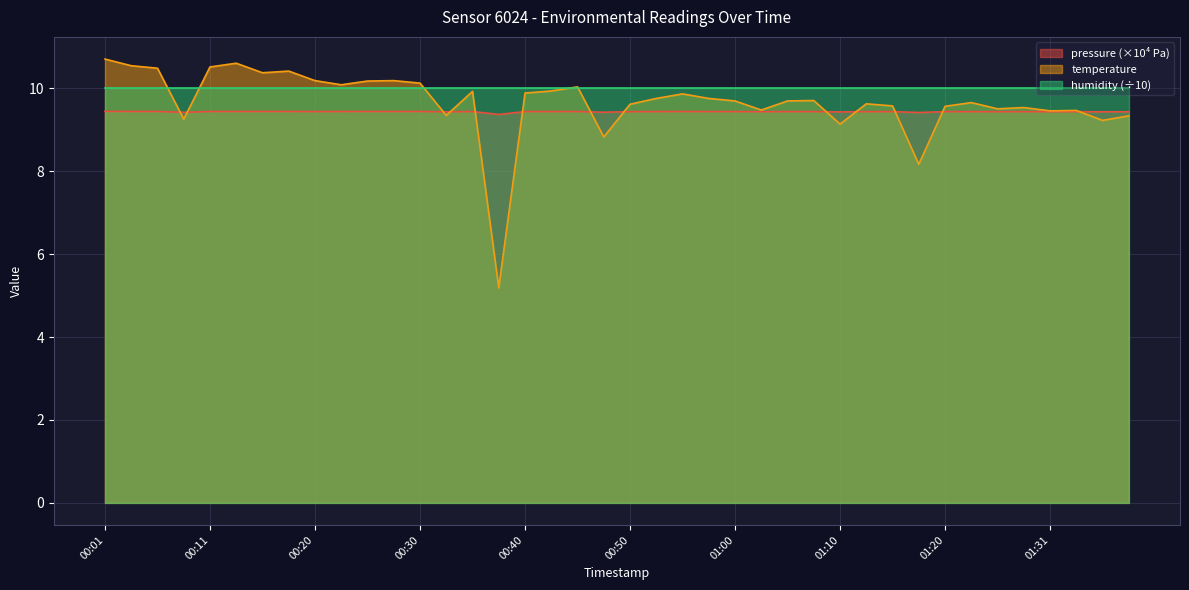

How many series are shown in this chart?

3